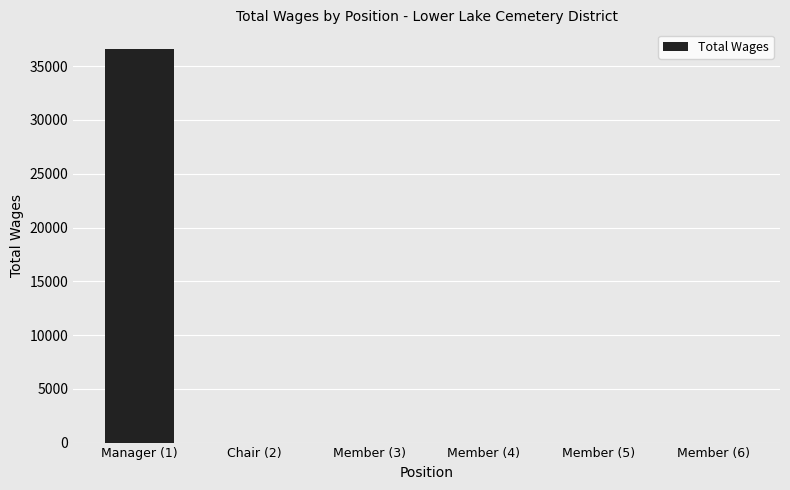

Count the number of values greater than 0.

1